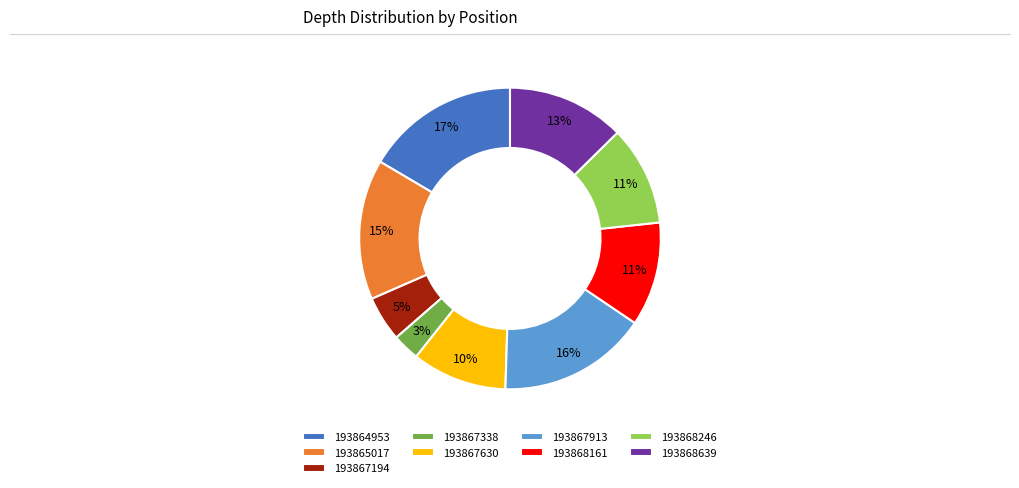

Count the number of slices in the pie.

9